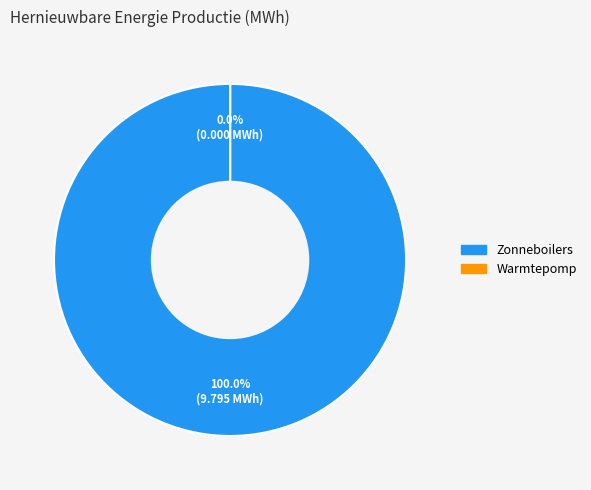

How many slices are in this pie chart?

2